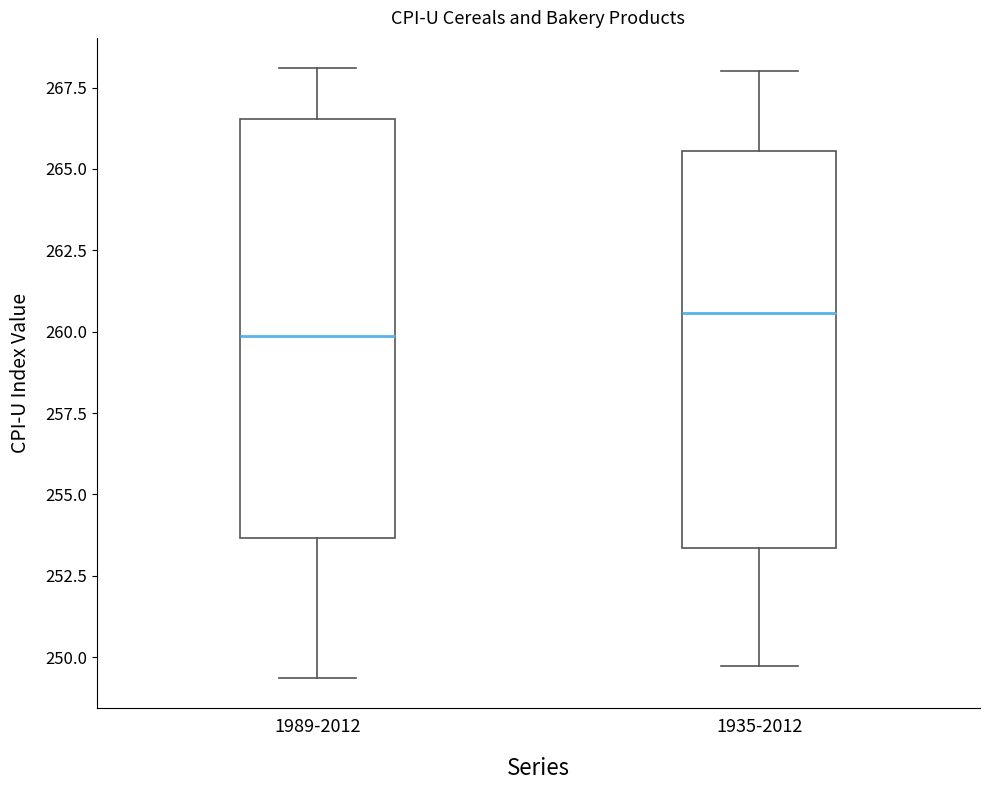

Where is the lower edge of the box for 1989-2012 on the y-axis? The values are not printed on the chart, so give them approximately, as read against the axis.

253.5